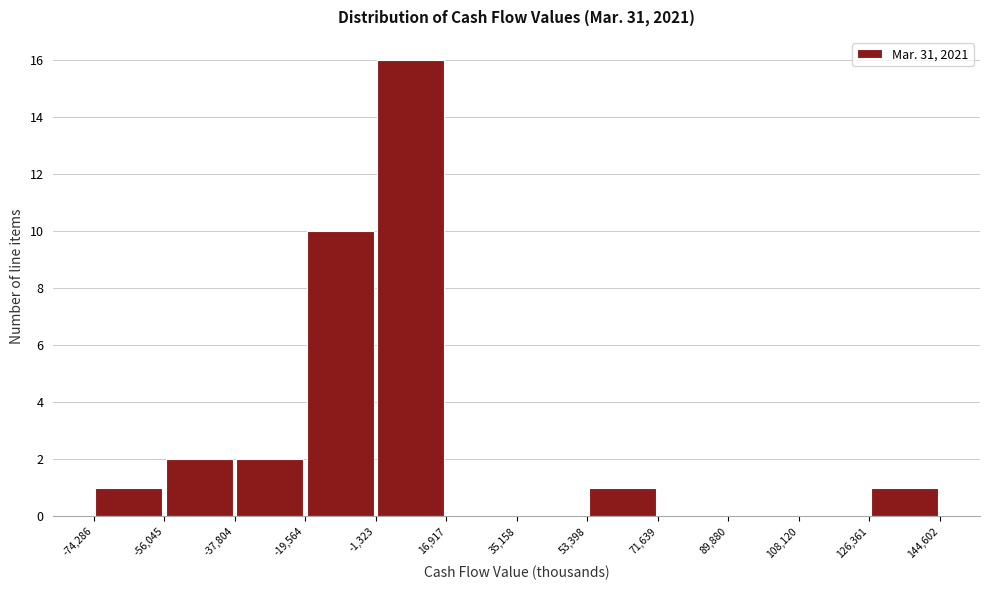

What is the height of the bar covering -74,286 to -56,045 on the x-axis? The values are not printed on the chart, so give them approximately, as read against the axis.

1